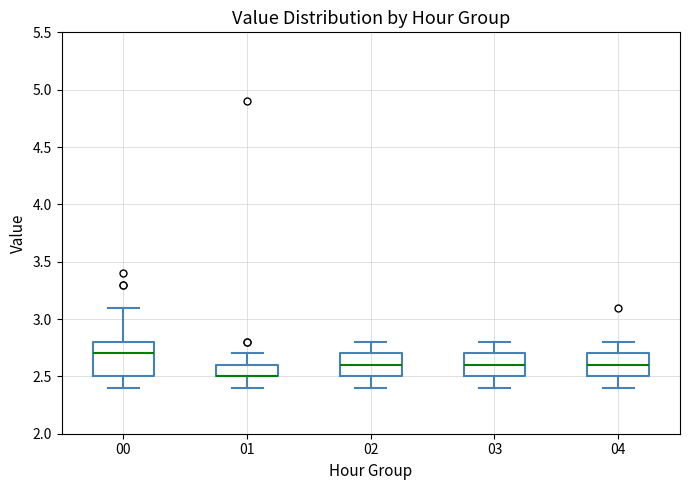

Reading left to right, transcribe this box plot: for each box, give where its median line is, the range the box spans, and where its two whiskers end, as read against the y-axis. The values are not printed on the chart, so give them approximately, as read against the axis.

00: median 2.7, box 2.5 to 2.8, whiskers 2.4 to 3.1
01: median 2.5 (drawn on the box's lower edge), box 2.5 to 2.6, whiskers 2.4 to 2.7
02: median 2.6, box 2.5 to 2.7, whiskers 2.4 to 2.8
03: median 2.6, box 2.5 to 2.7, whiskers 2.4 to 2.8
04: median 2.6, box 2.5 to 2.7, whiskers 2.4 to 2.8